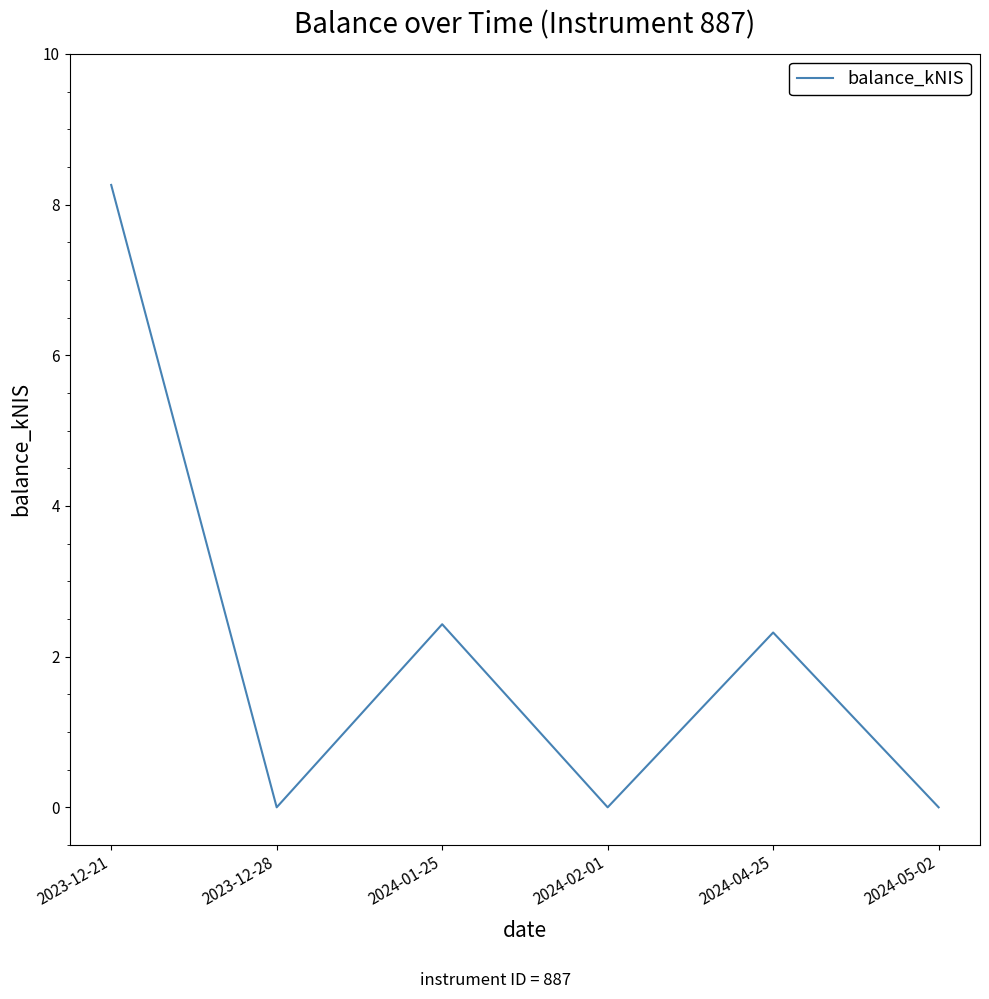

Between 2024-04-25 and 2023-12-21, which is larger?

2023-12-21